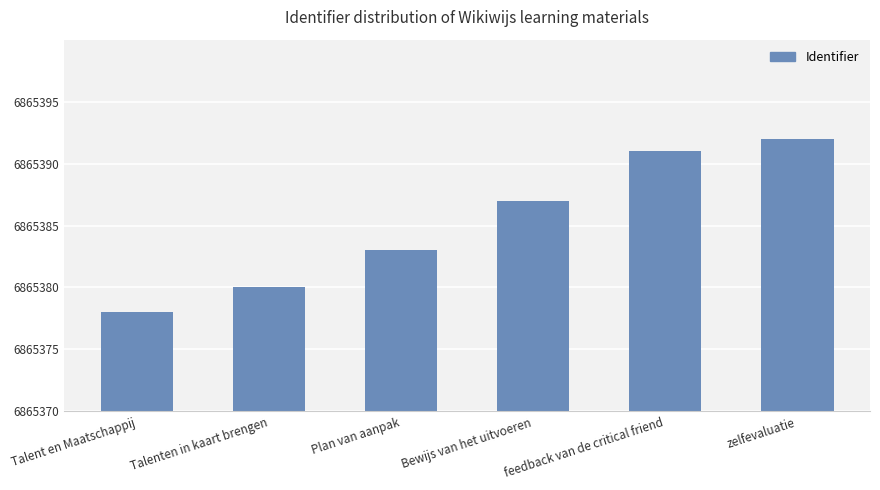

Approximately how many times larger is the value at Talenten in kaart brengen compared to Bewijs van het uitvoeren?

1.0